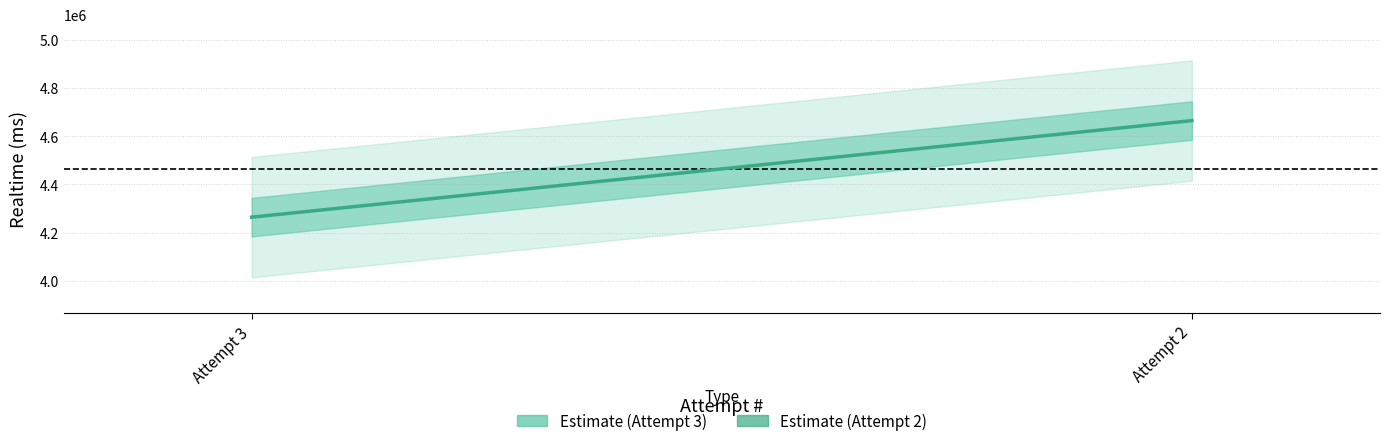

What is the value of the 1st point from the left?

4263968